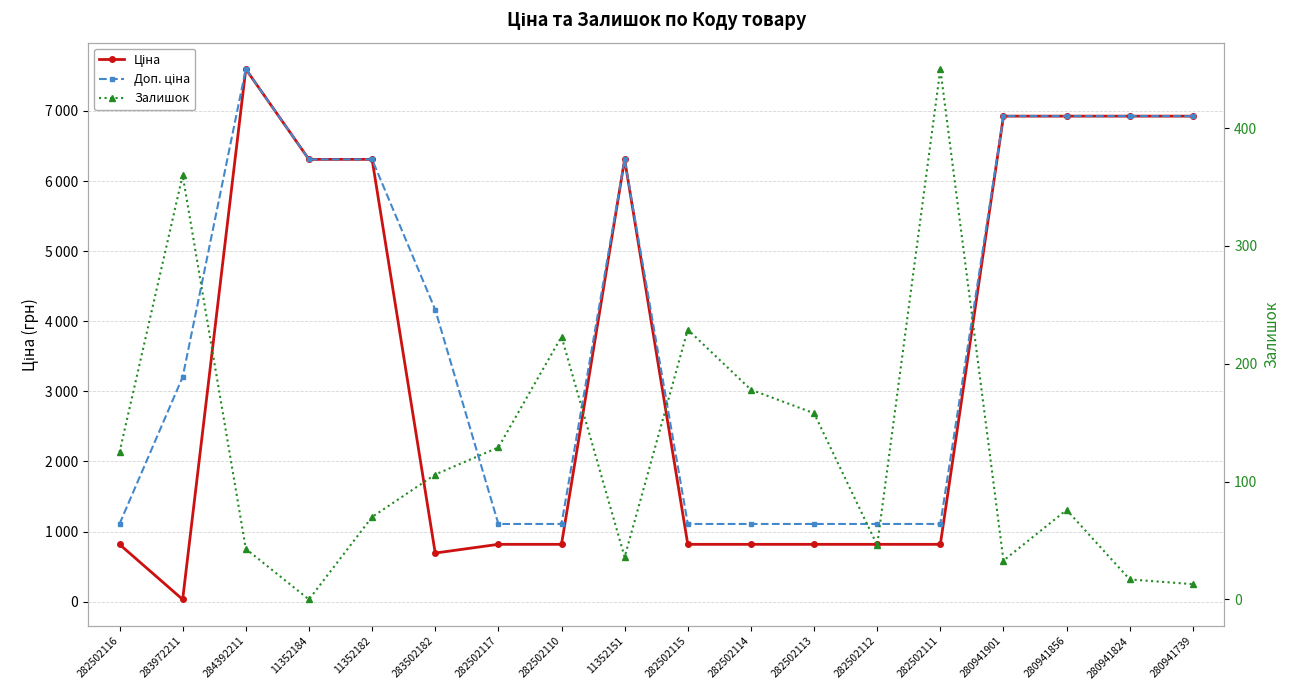

What is the approximate value of Доп. ціна at 280941856?

6925.7